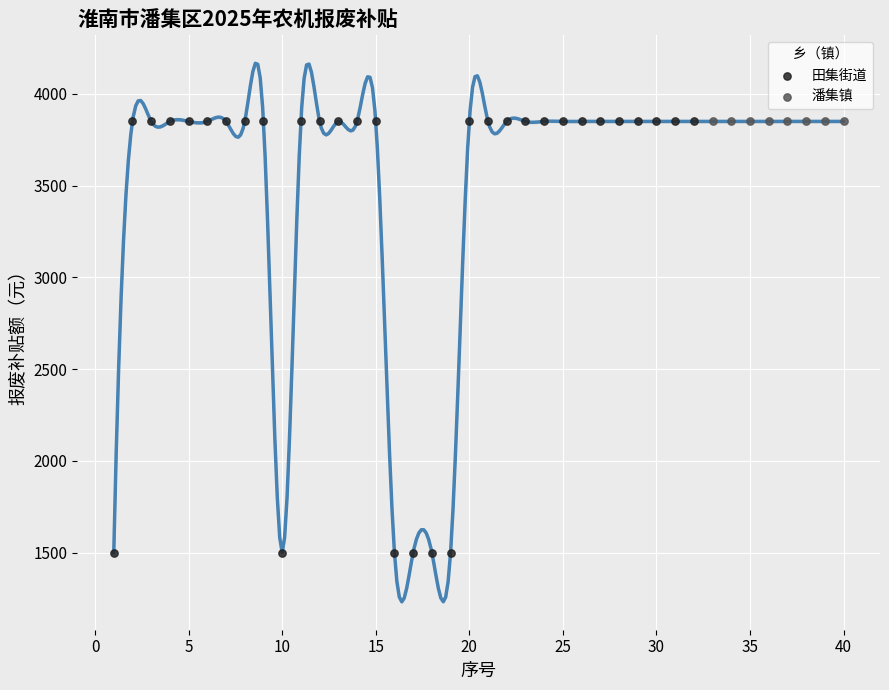

Which series contains the lowest Y value?

田集街道